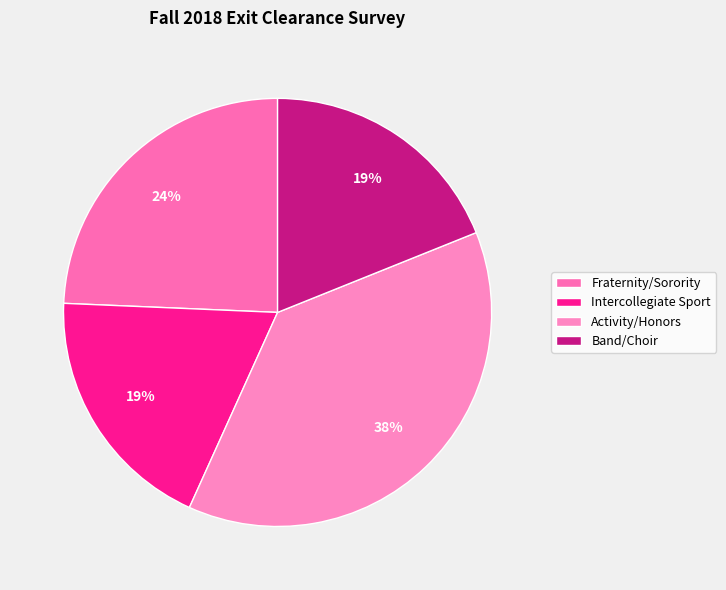

The Intercollegiate Sport slice represents 19% of the pie. True or false?

True